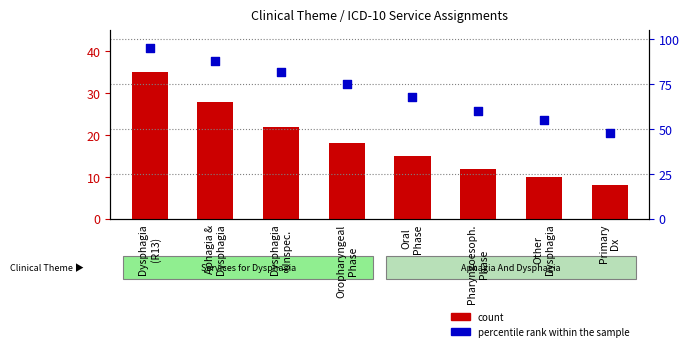

Which series has the largest Y range (max minus min)?

percentile rank within the sample